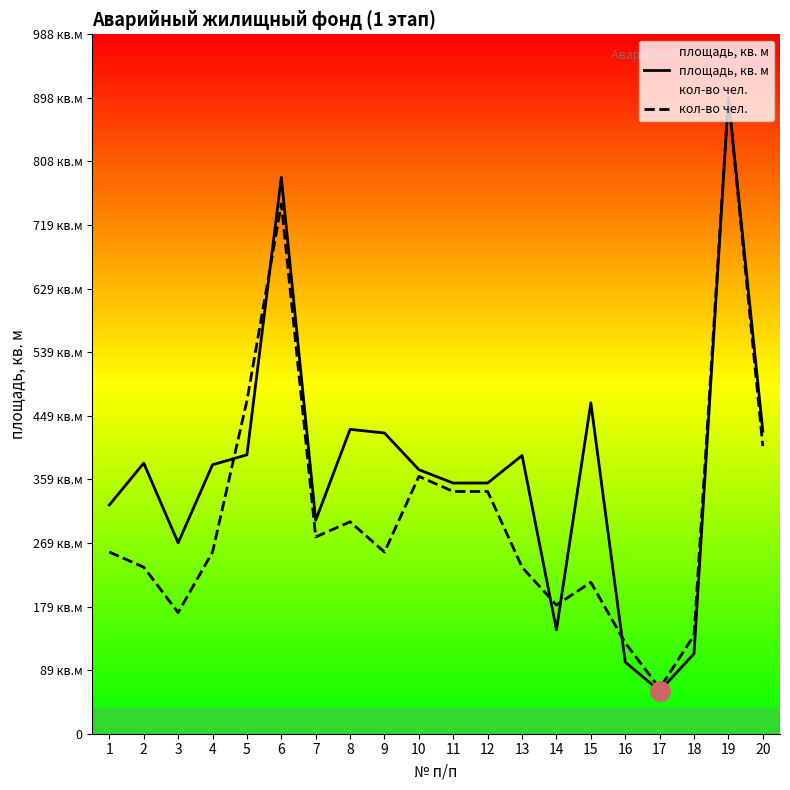

Reading left to right, transcribe all the data shown in this chart.

площадь, кв. м: 1=323.4	2=382.5	3=269.8	4=380.2	5=394.3	6=786.4	7=301.7	8=430.3	9=425.1	10=373.2	11=354.3	12=354.4	13=393.3	14=146.9	15=467.7	16=101.2	17=60.5	18=113.1	19=898.8	20=427.6
кол-во чел.: 1=256.8	2=235.4	3=171.2	4=256.8	5=470.8	6=749.0	7=278.2	8=299.6	9=256.8	10=363.8	11=342.4	12=342.4	13=235.4	14=181.9	15=214.0	16=128.4	17=64.2	18=139.1	19=898.8	20=406.6